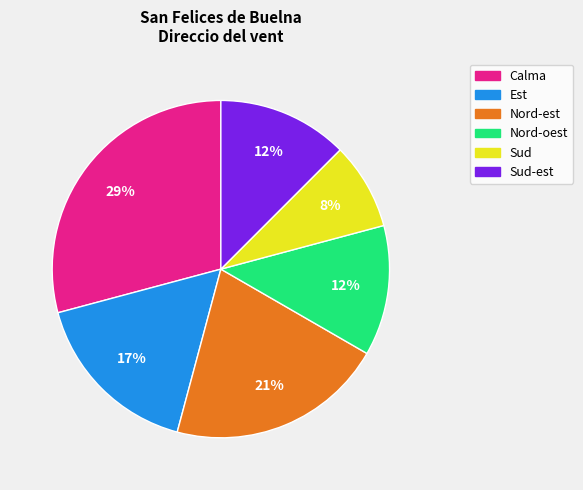

Does Sud account for over 50% of the chart?

No